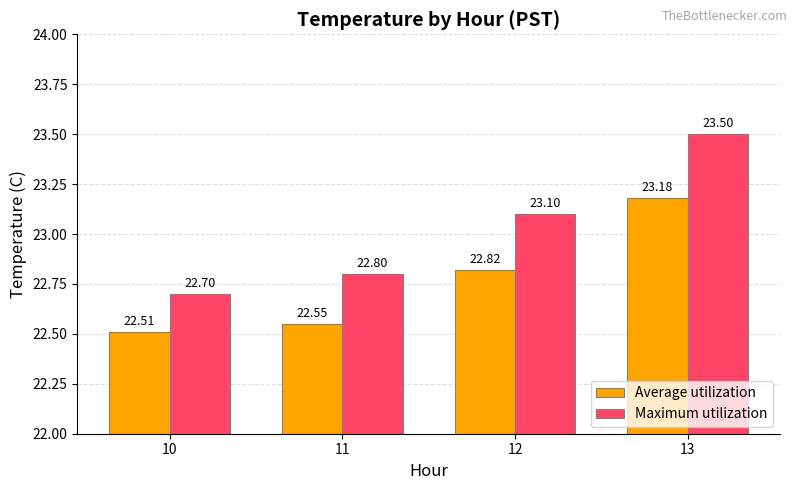

What is the value of the Average utilization bar at the 3rd from the left?

22.8